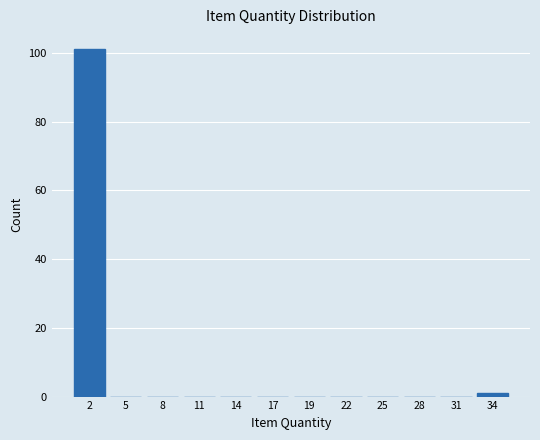

Reading right to left, transcribe all the data shown in this chart.

34=1	31=0	28=0	25=0	22=0	19=0	17=0	14=0	11=0	8=0	5=0	2=101